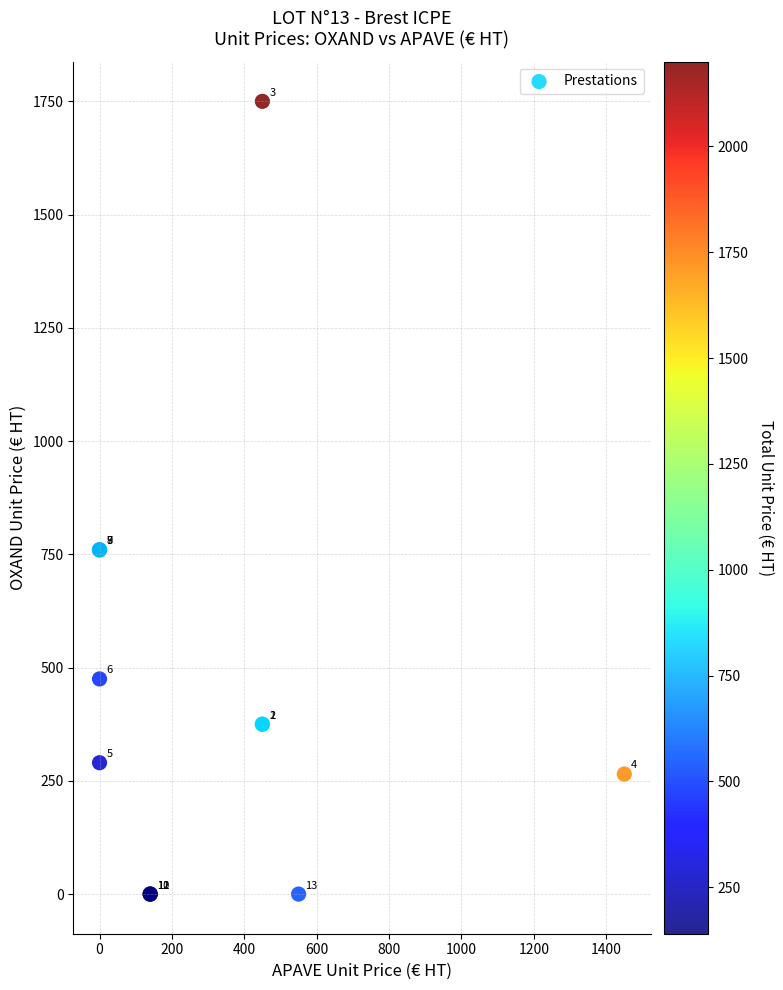

What Y value in the scatter plot is closest to 875?

760